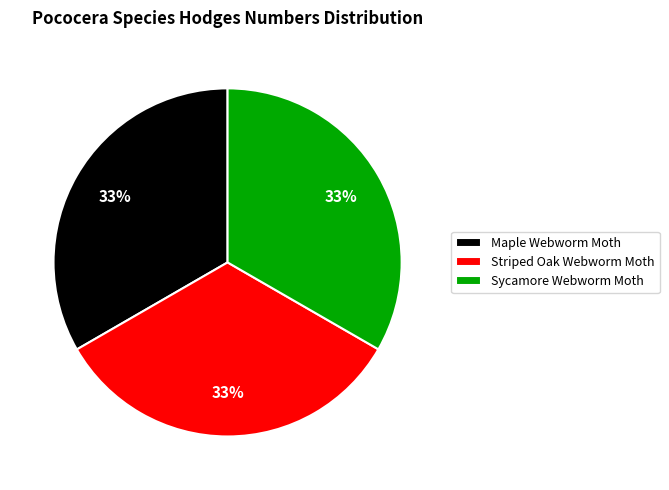

Is it true that Striped Oak Webworm Moth is 33% of the pie?

True